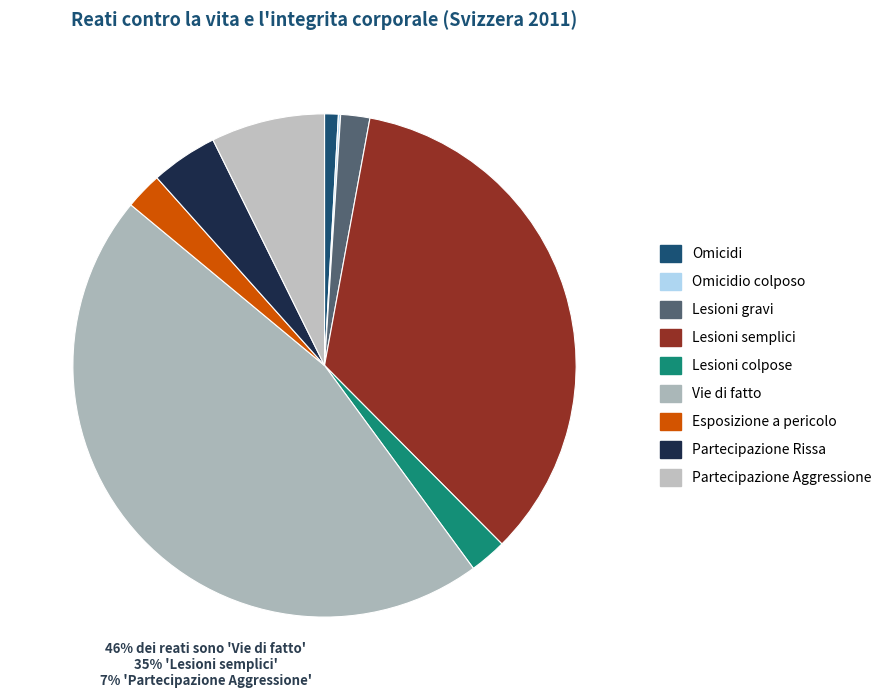

Approximately how many times larger is the value at Partecipazione Rissa compared to Lesioni semplici?

0.1